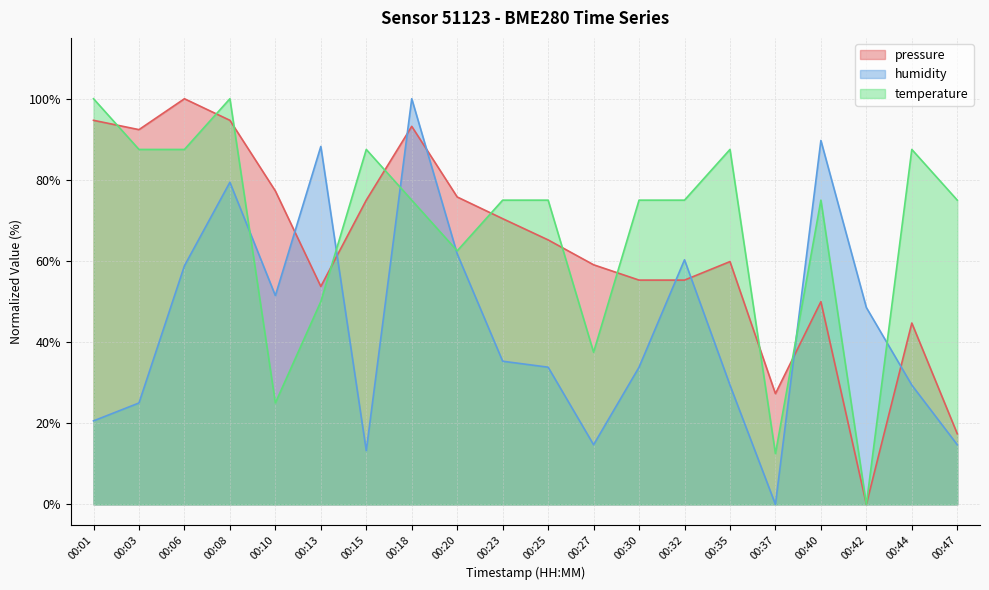

What are all the series names shown in the legend?

pressure, humidity, temperature